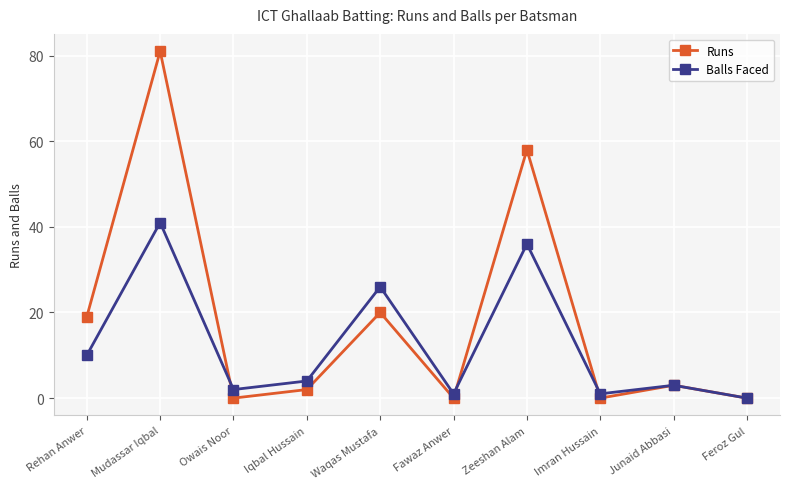

Which series changed the most between Mudassar Iqbal and Imran Hussain?

Runs